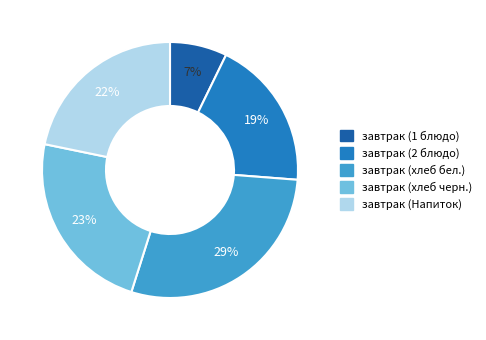

What is the ratio of the value at завтрак (хлеб черн.) to the value at завтрак (2 блюдо)?

1.2